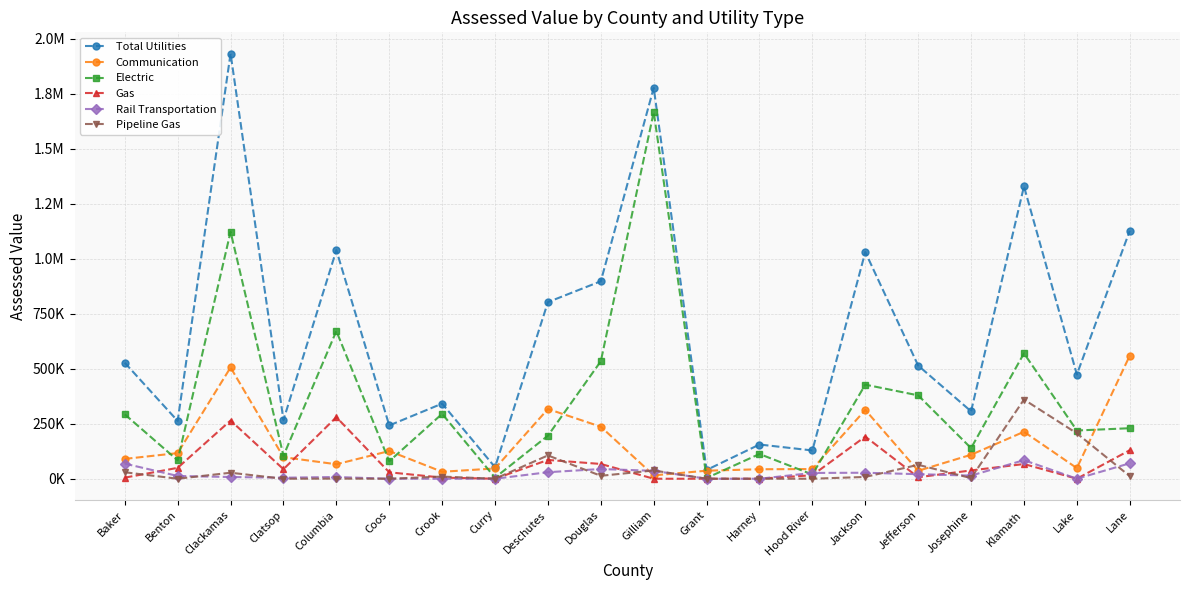

List the series in order of their peak value, highest first.

Total Utilities, Electric, Communication, Pipeline Gas, Gas, Rail Transportation